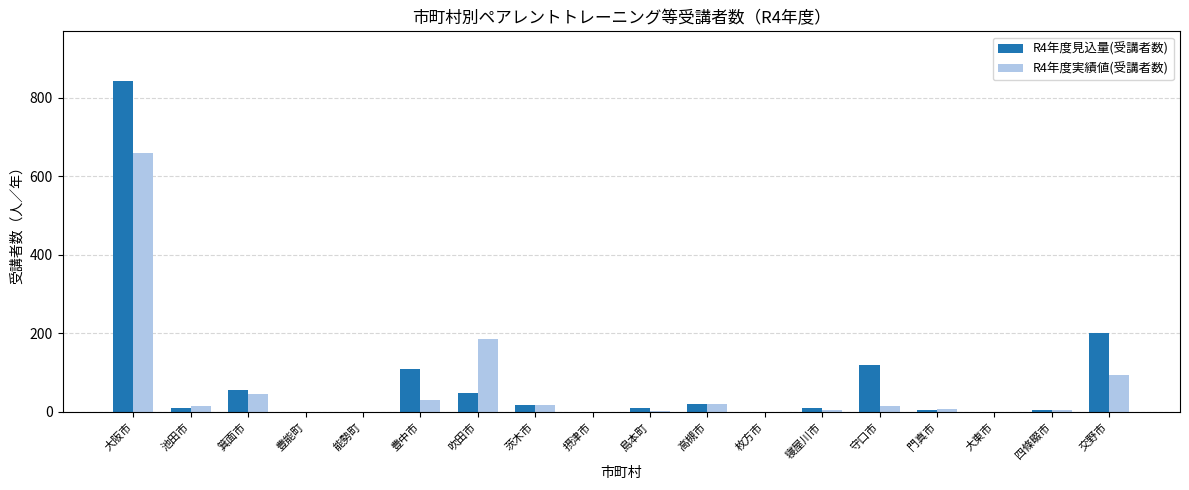

Is it true that R4年度見込量(受講者数) equals 20 at 箕面市?

False